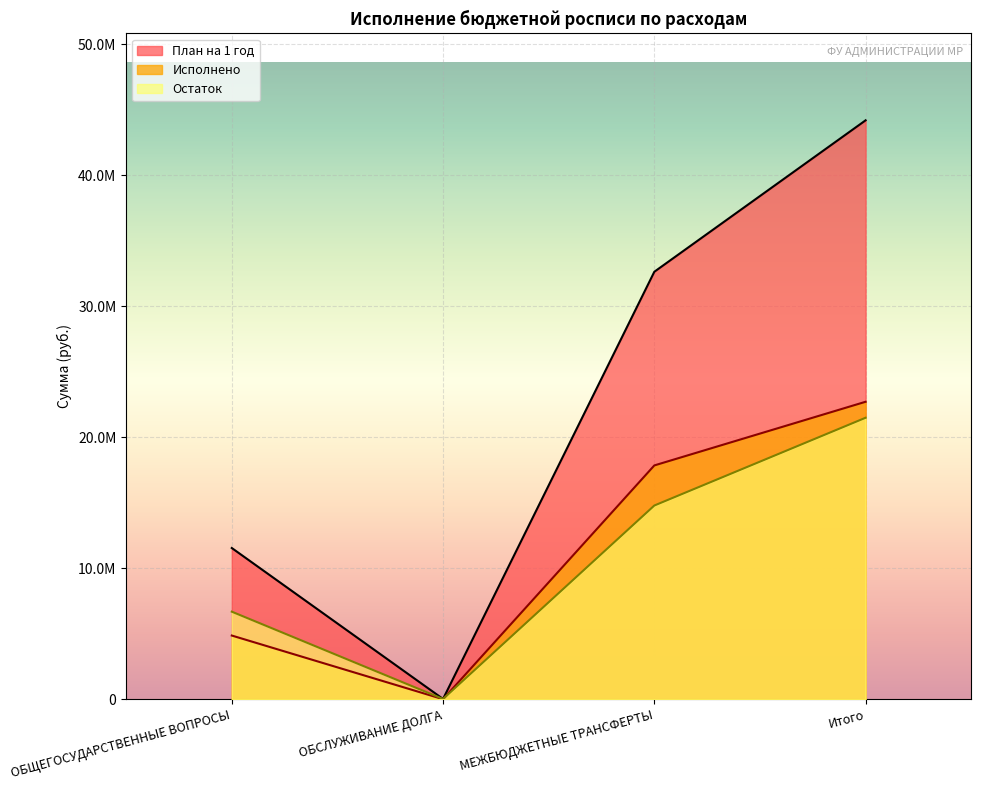

Reading right to left, transcribe all the data shown in this chart.

План на 1 год: Итого=44178800.0	МЕЖБЮДЖЕТНЫЕ ТРАНСФЕРТЫ=32622100.0	ОБСЛУЖИВАНИЕ ДОЛГА=18400.0	ОБЩЕГОСУДАРСТВЕННЫЕ ВОПРОСЫ=11538300.0
Исполнено: Итого=22699570.5	МЕЖБЮДЖЕТНЫЕ ТРАНСФЕРТЫ=17841200.0	ОБСЛУЖИВАНИЕ ДОЛГА=0.0	ОБЩЕГОСУДАРСТВЕННЫЕ ВОПРОСЫ=4858370.5
Остаток: Итого=21479229.5	МЕЖБЮДЖЕТНЫЕ ТРАНСФЕРТЫ=14780900.0	ОБСЛУЖИВАНИЕ ДОЛГА=18400.0	ОБЩЕГОСУДАРСТВЕННЫЕ ВОПРОСЫ=6679929.5